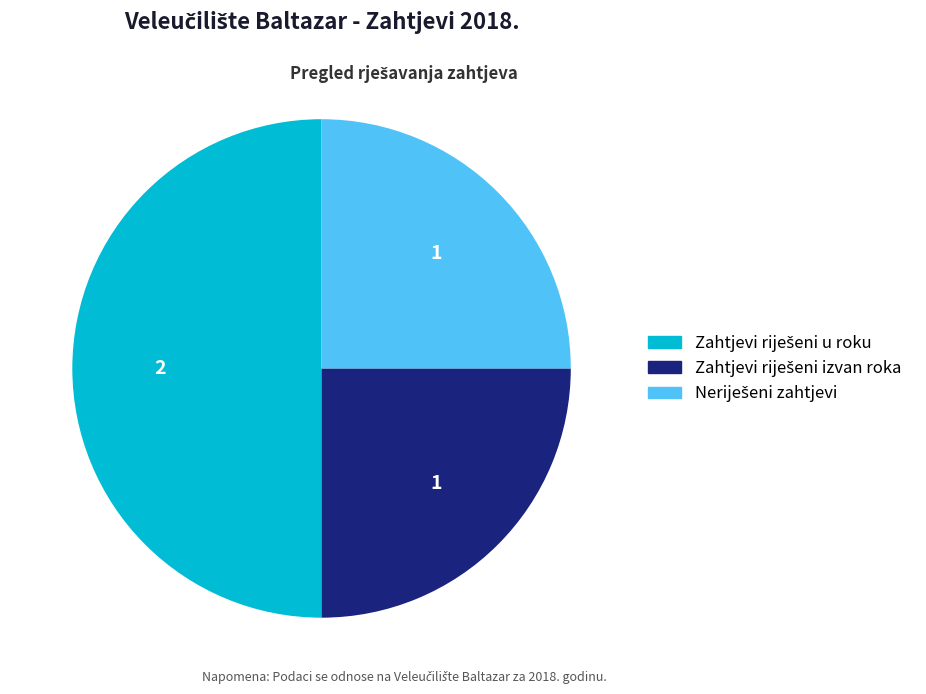

Which category has the smallest portion of the pie?

Zahtjevi riješeni izvan roka